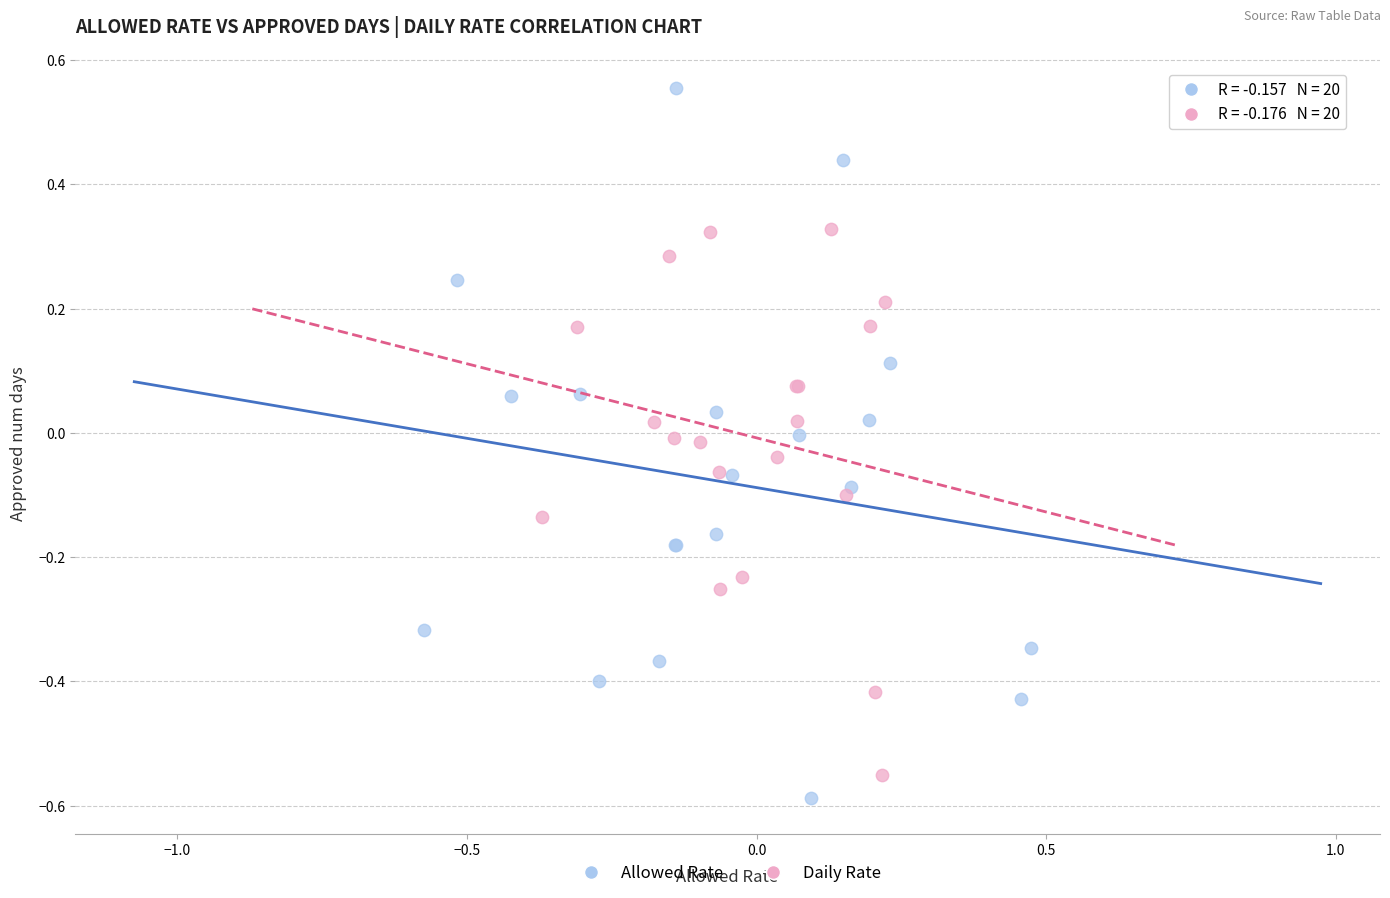

What are all the series names shown in the legend?

Allowed Rate, Daily Rate